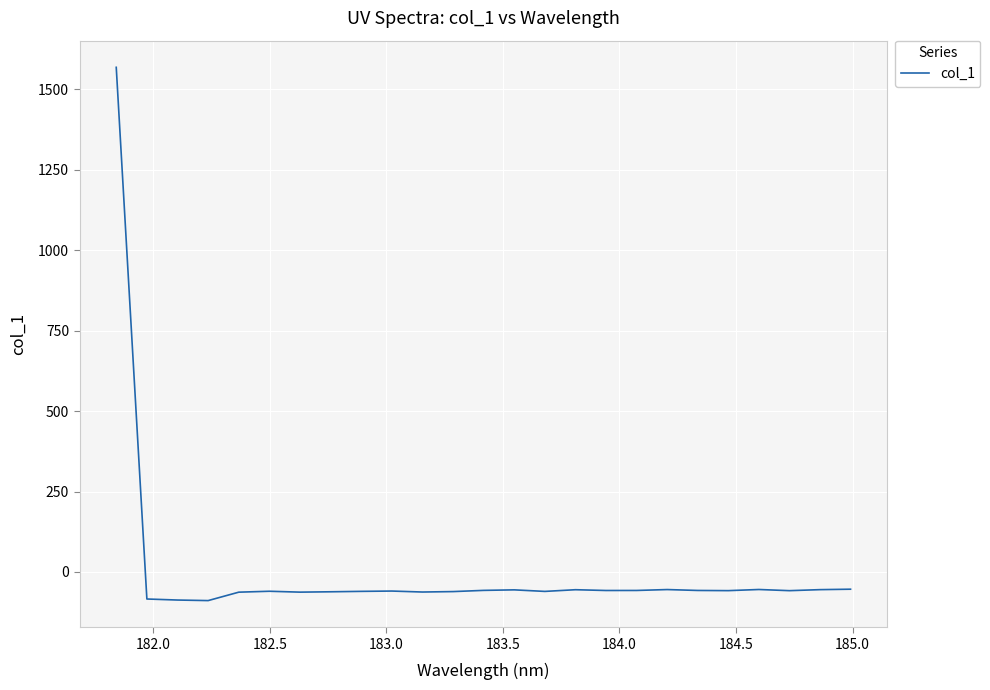

What is the difference between the maximum and minimum values?

1657.6